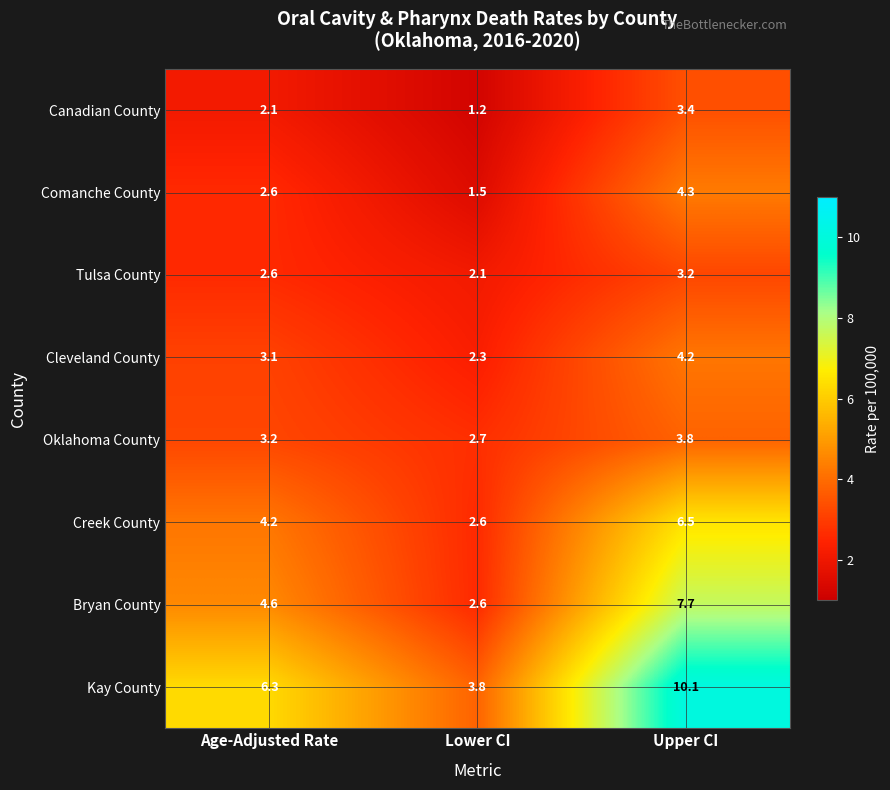

What is the difference between the maximum and minimum values in the Cleveland County series?

1.9